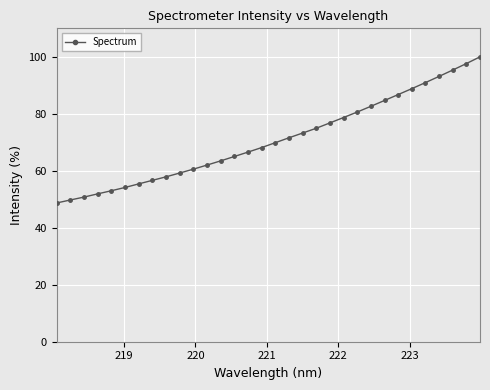

What is the average value?

70.9